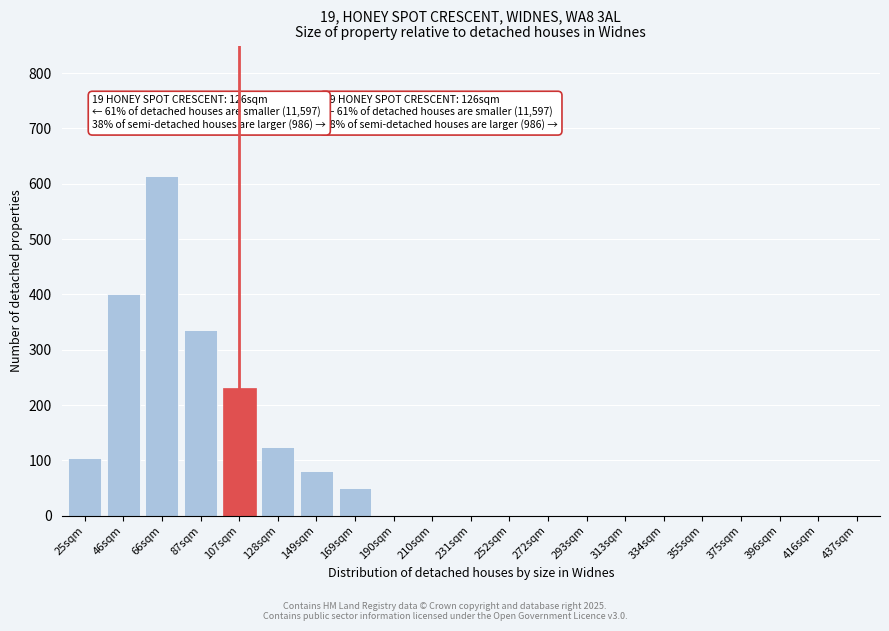

Reading left to right, transcribe all the data shown in this chart.

25sqm=105	46sqm=400	66sqm=615	87sqm=335	107sqm=230	128sqm=125	149sqm=80	169sqm=50	190sqm=0	210sqm=0	231sqm=0	252sqm=0	272sqm=0	293sqm=0	313sqm=0	334sqm=0	355sqm=0	375sqm=0	396sqm=0	416sqm=0	437sqm=0